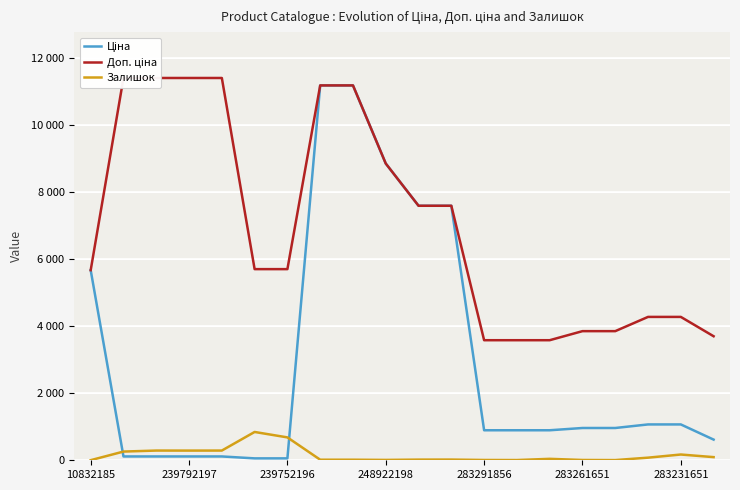

What position from the right is 7?

13